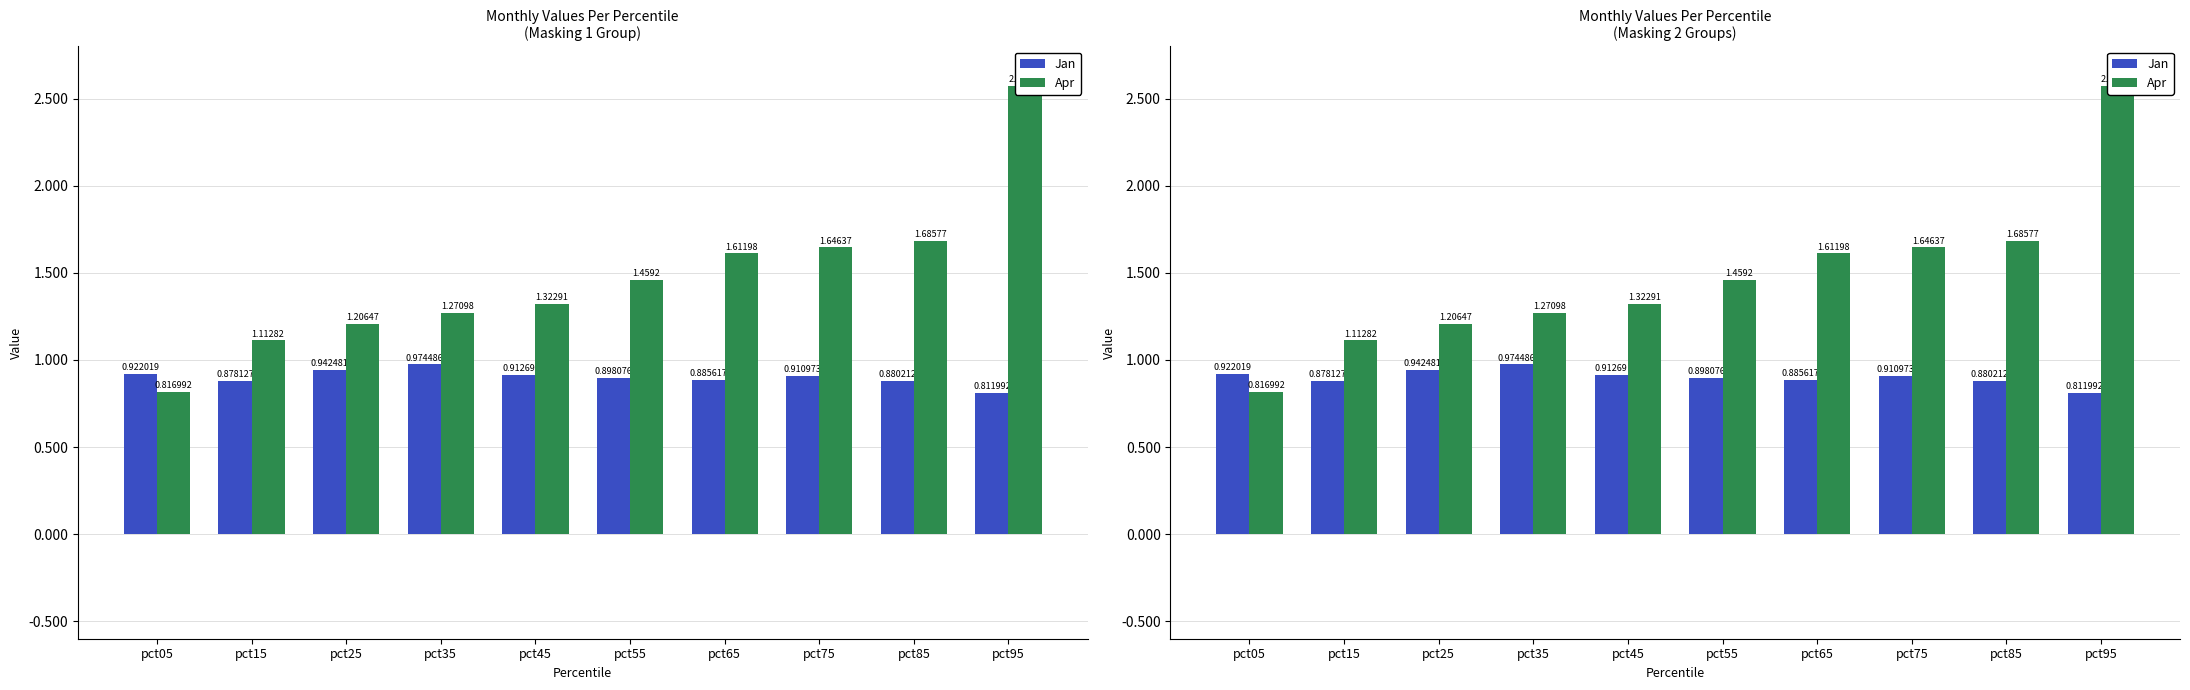

Which category has the lowest value in the Jan series?

pct95